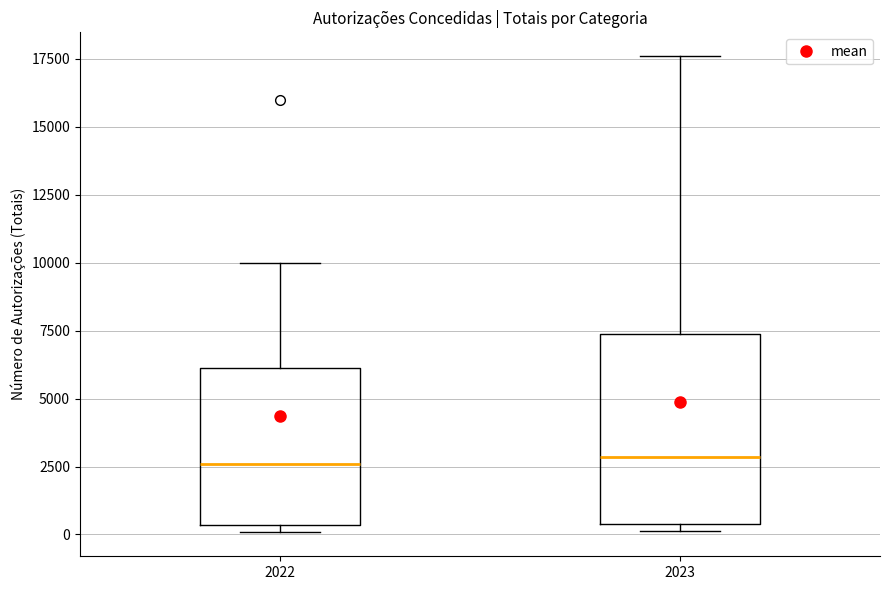

Where is the lower edge of the box at x = 2023 on the y-axis? The values are not printed on the chart, so give them approximately, as read against the axis.

500